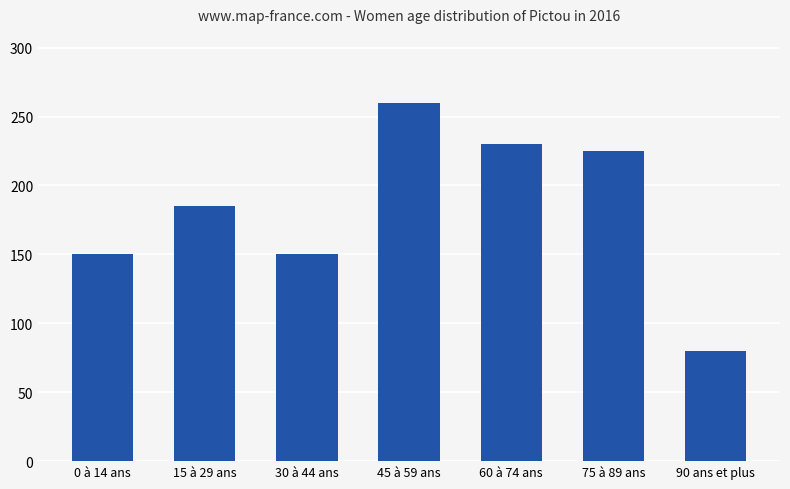

Which category has the lowest value across all series?

90 ans et plus